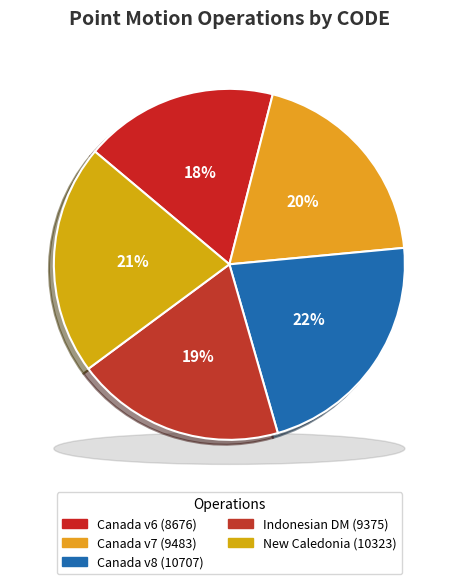

Does Canada velocity grid v8 represent more than half of the total?

No